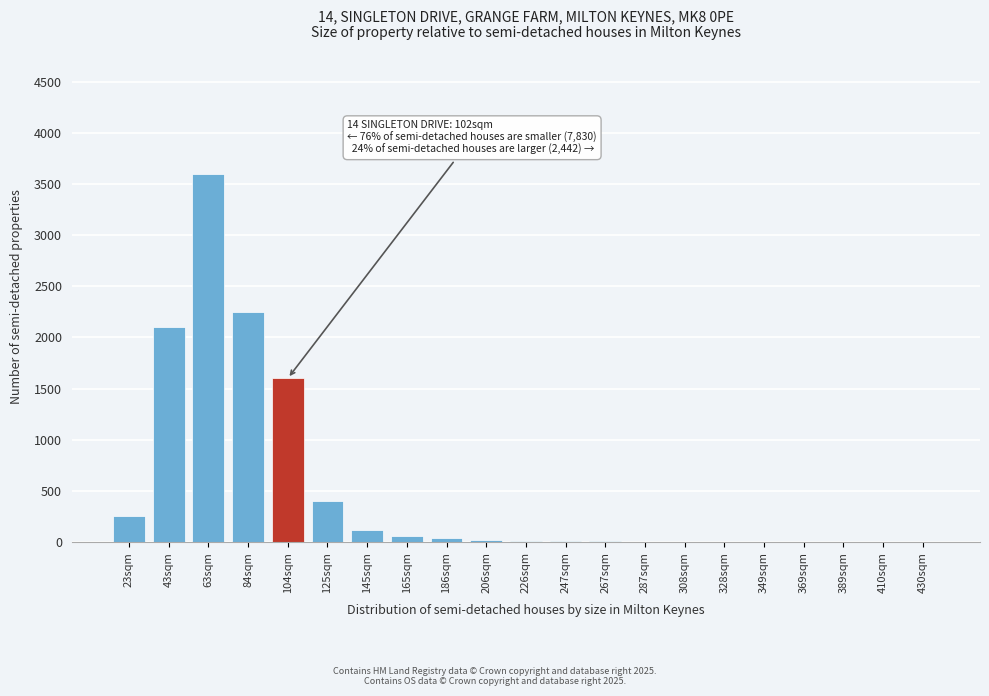

Which label corresponds to the largest value in the chart?

63sqm